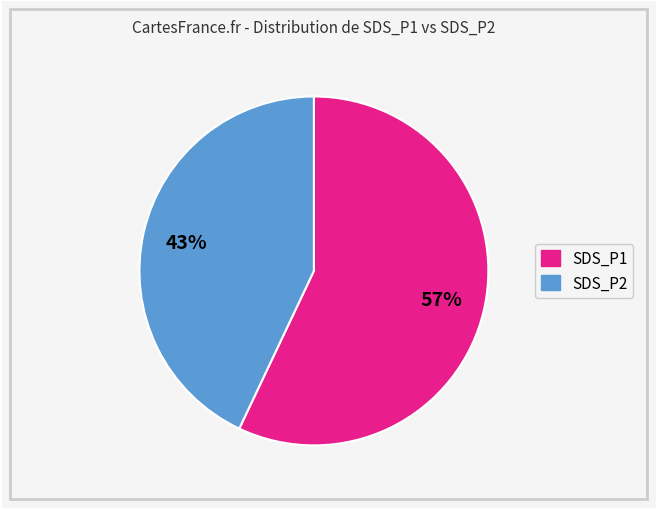

Is it true that SDS_P1 is 57% of the pie?

True